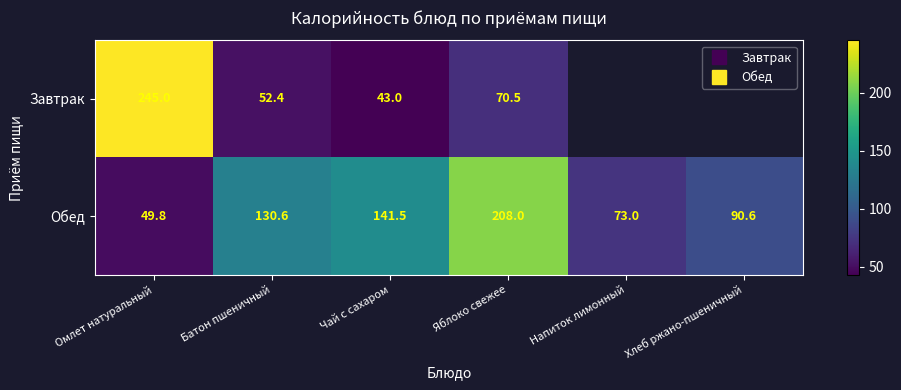

At which category does the chart reach its peak across all series?

Омлет натуральный